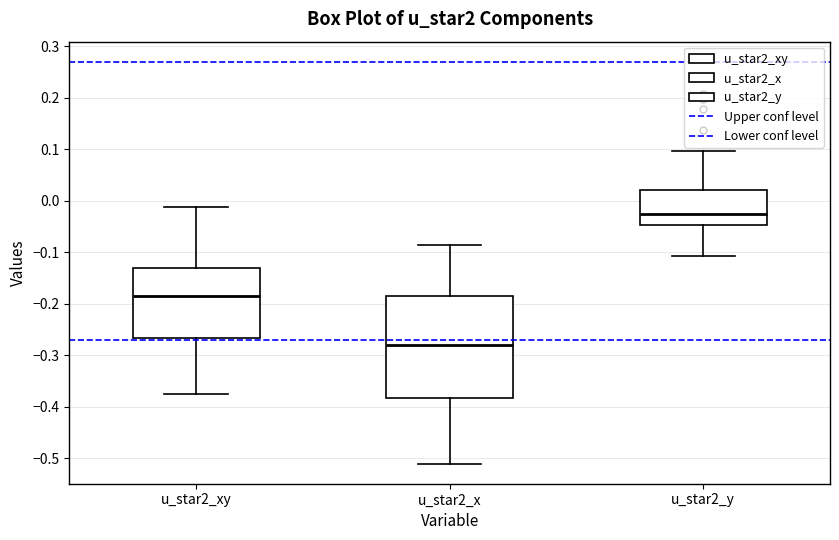

Which box has the highest median line?

u_star2_y